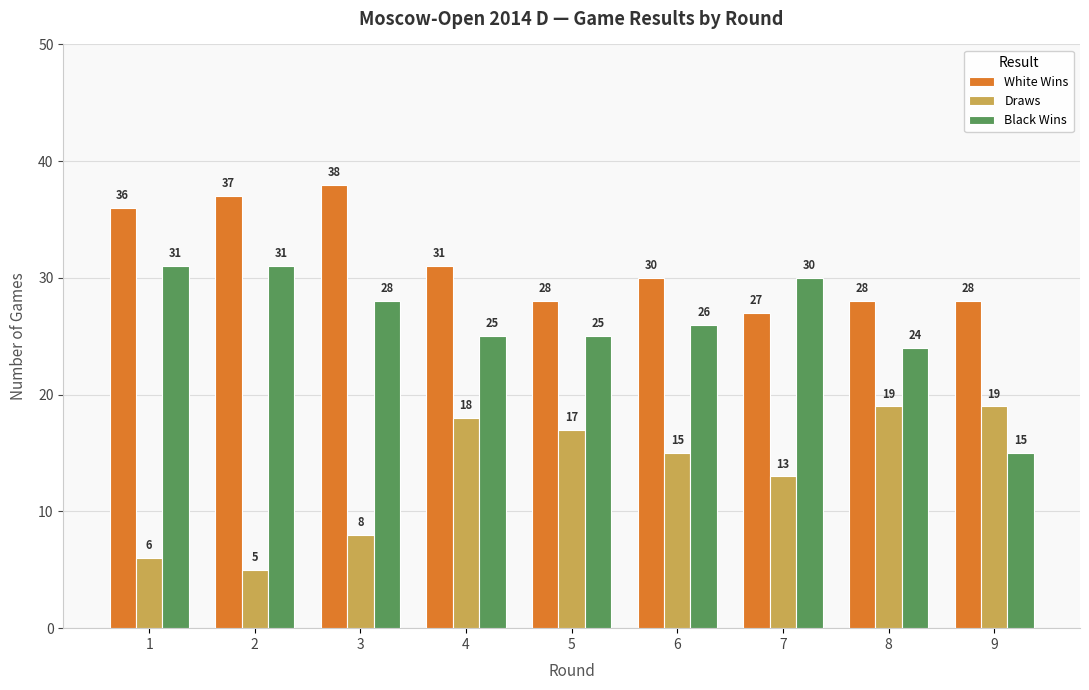

What are all the series names shown in the legend?

White Wins, Draws, Black Wins